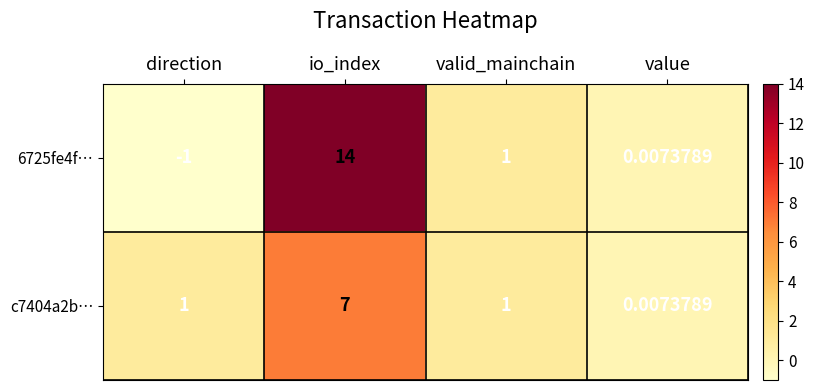

Rank the categories by 6725fe4f… value from highest to lowest.

io_index, valid_mainchain, value, direction